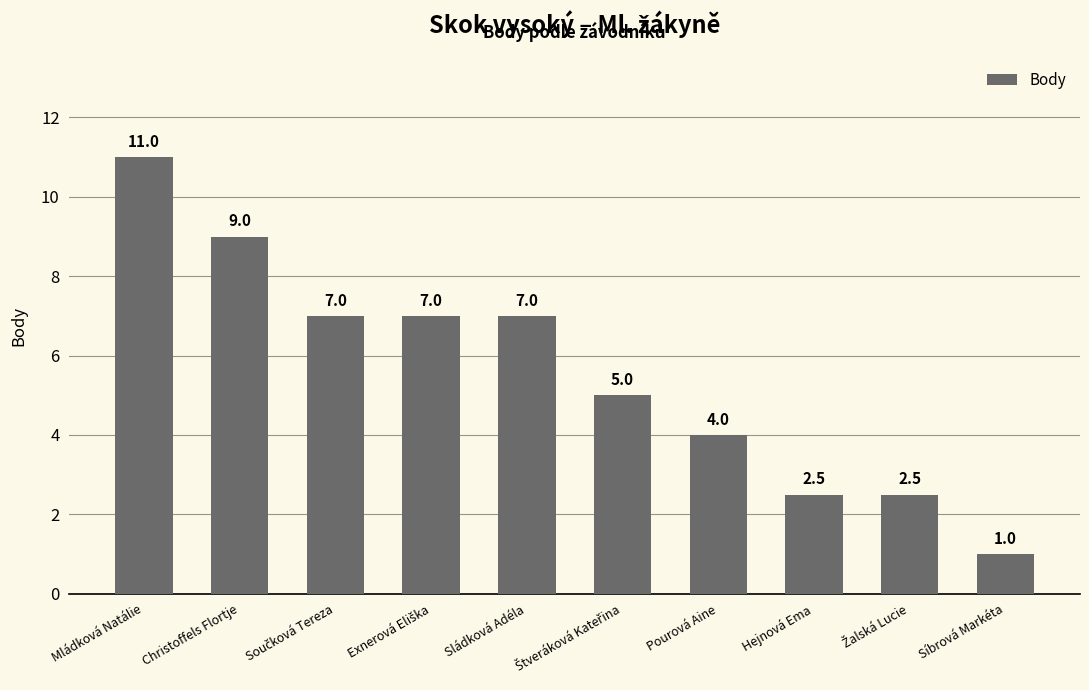

Which category has the highest value across all series?

Mládková Natálie